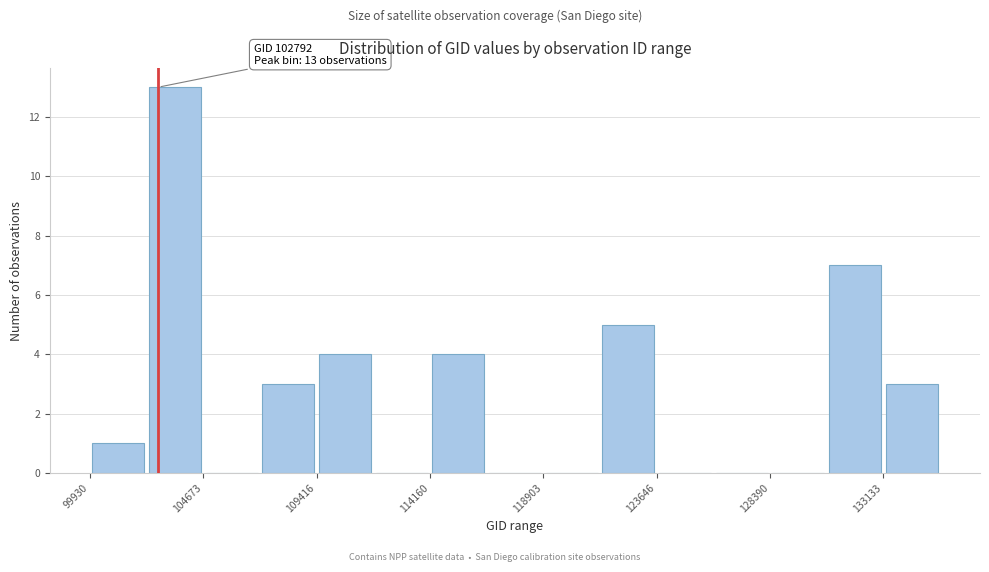

Which range on the x-axis has the tallest bar?

102500 to 104500